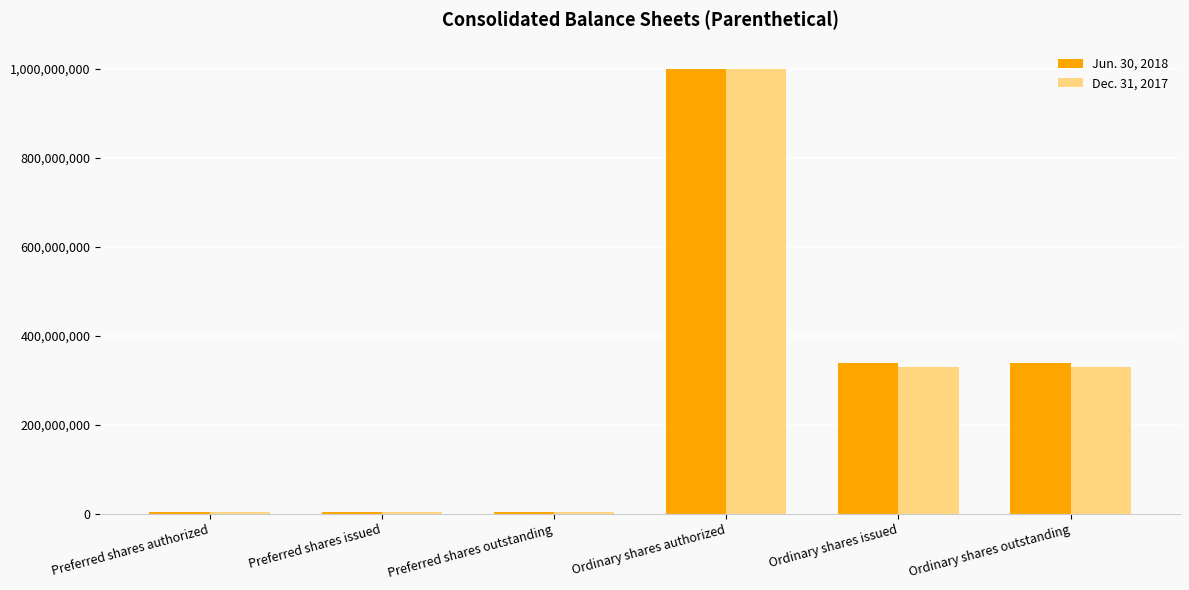

How many data points in Dec. 31, 2017 are less than 330200000?

3